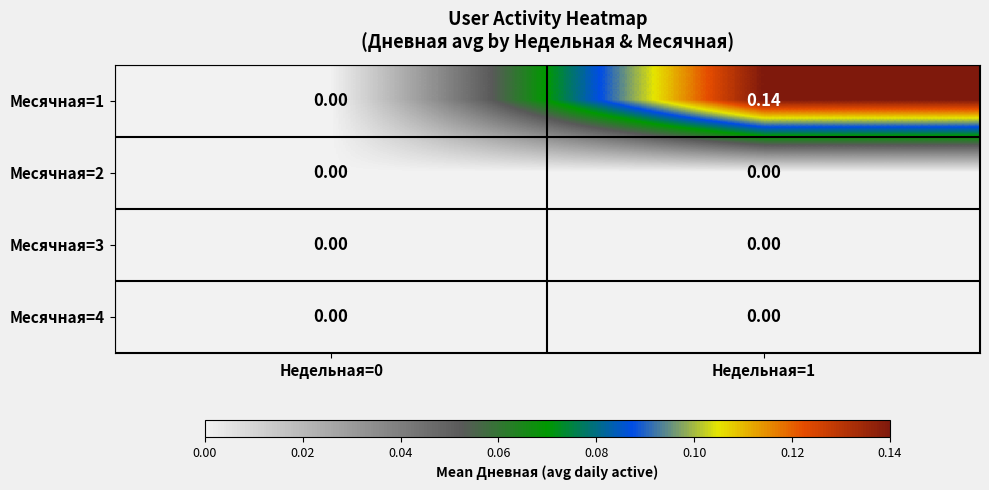

Is the value of Месячная=4 at Недельная=1 greater than the value of Месячная=1 at Недельная=1?

No